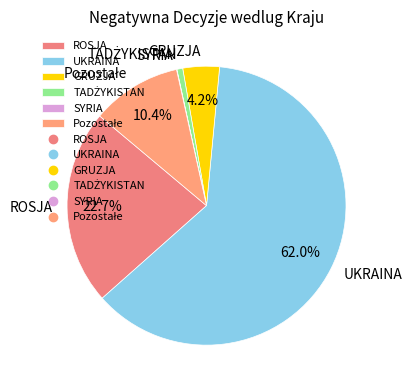

What is the largest slice in the pie chart?

UKRAINA